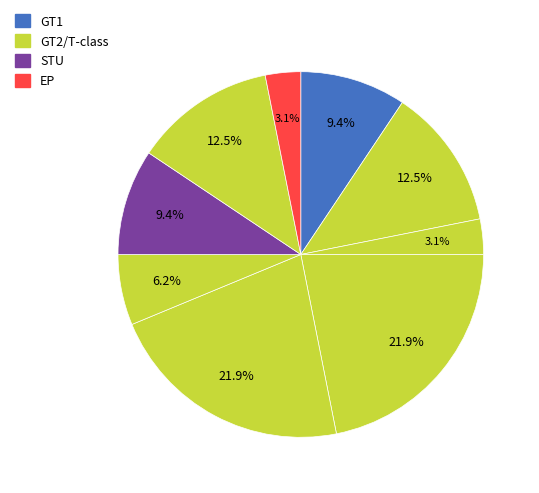

Is there any slice that represents more than half of the pie?

No